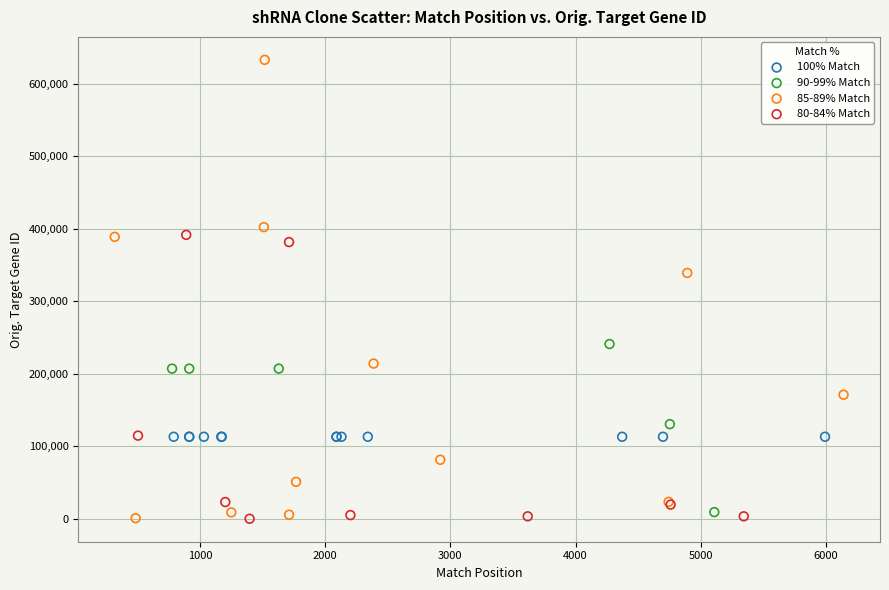

Which series contains the highest Y value?

85-89% Match